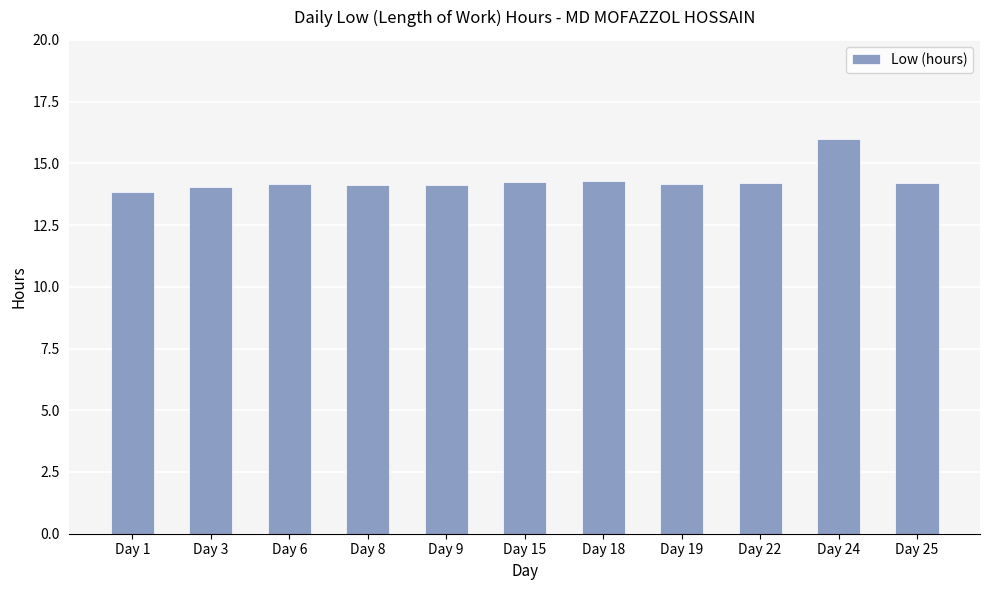

What is the maximum value shown in the chart?

16.0